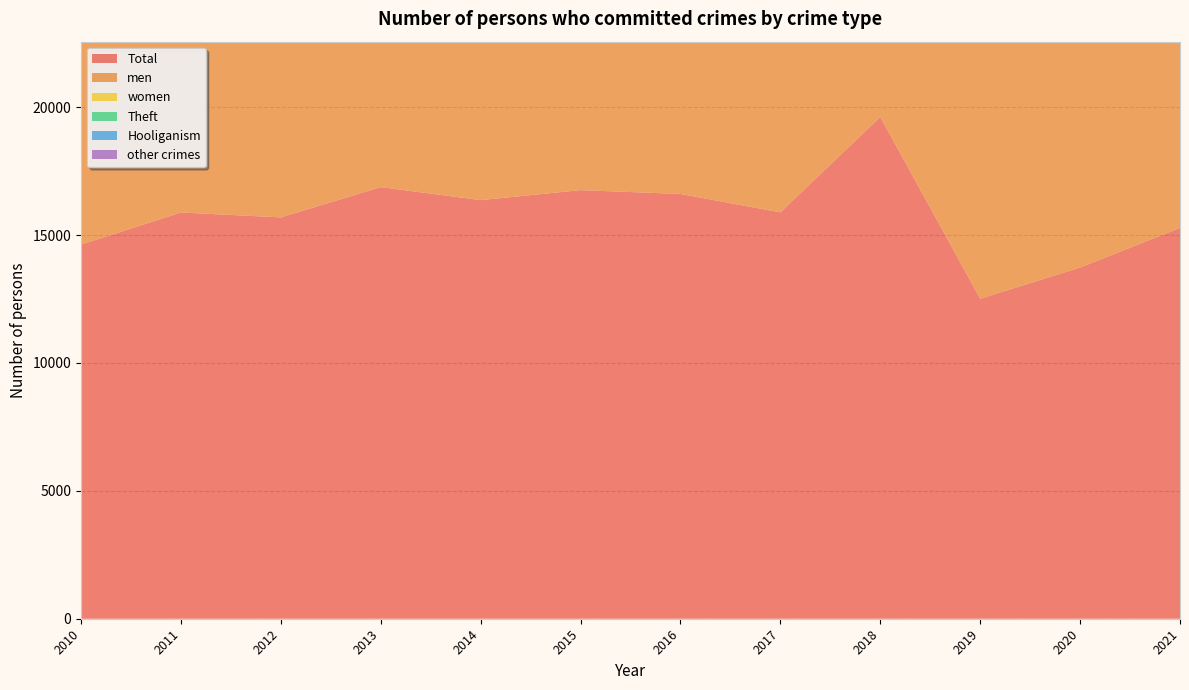

Reading left to right, transcribe all the data shown in this chart.

Total: 2010=14627	2011=15883	2012=15691	2013=16875	2014=16367	2015=16757	2016=16607	2017=15888	2018=19619	2019=12511	2020=13731	2021=15279
men: 2010=13015	2011=14065	2012=13648	2013=14727	2014=14276	2015=14518	2016=14396	2017=13813	2018=16835	2019=10605	2020=11563	2021=13128
women: 2010=1612	2011=1818	2012=2043	2013=2148	2014=2091	2015=2239	2016=2211	2017=2075	2018=2784	2019=1906	2020=2168	2021=2151
Theft: 2010=2991	2011=3362	2012=3233	2013=3679	2014=3414	2015=3765	2016=3628	2017=3546	2018=4178	2019=2356	2020=3363	2021=4627
Hooliganism: 2010=1924	2011=1874	2012=2056	2013=2488	2014=2272	2015=2269	2016=2150	2017=2064	2018=2636	2019=1977	2020=2023	2021=1657
other crimes: 2010=4348	2011=4761	2012=4751	2013=6770	2014=7207	2015=7531	2016=7620	2017=7314	2018=9654	2019=6008	2020=6351	2021=6839